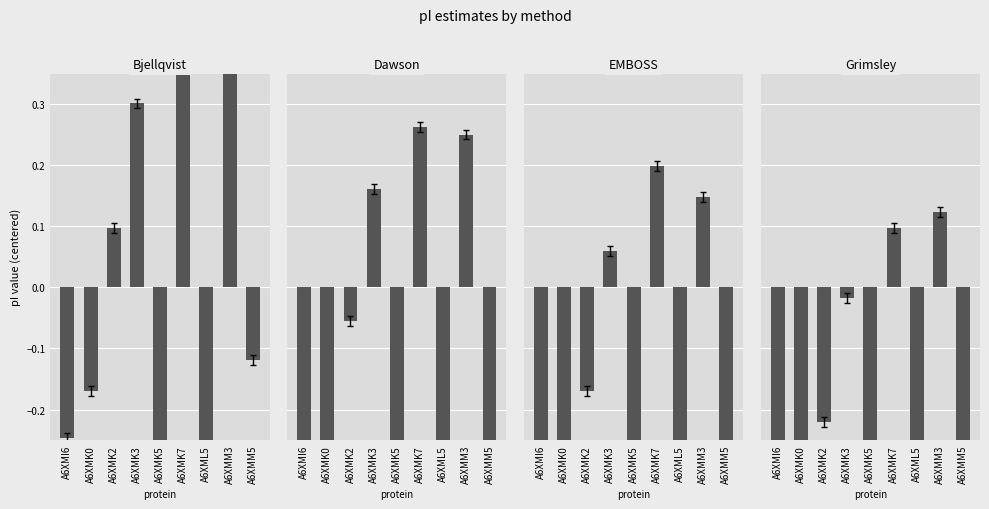

Which series has the widest spread of values?

Grimsley